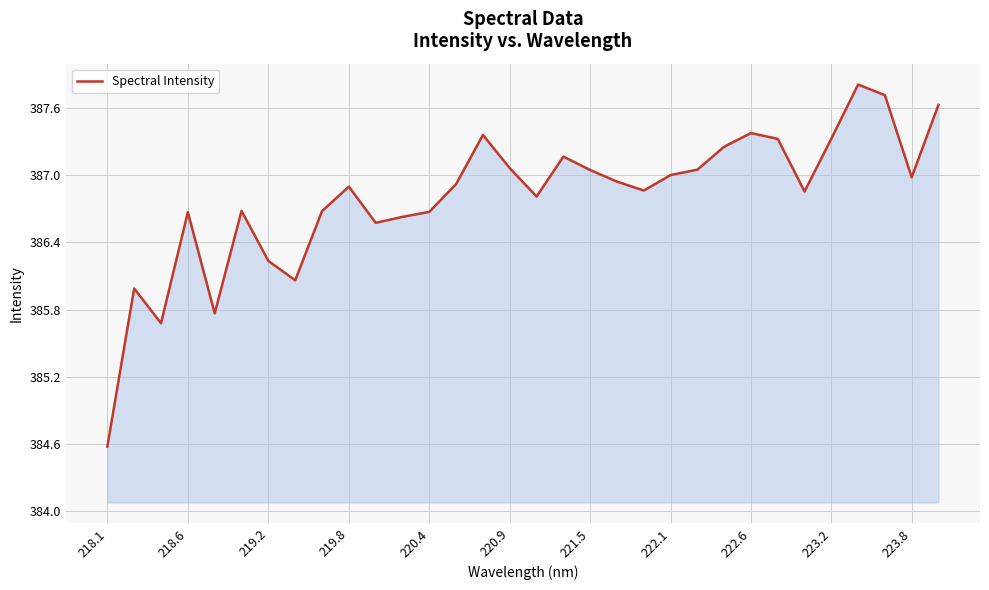

What is the maximum value shown in the chart?

387.8